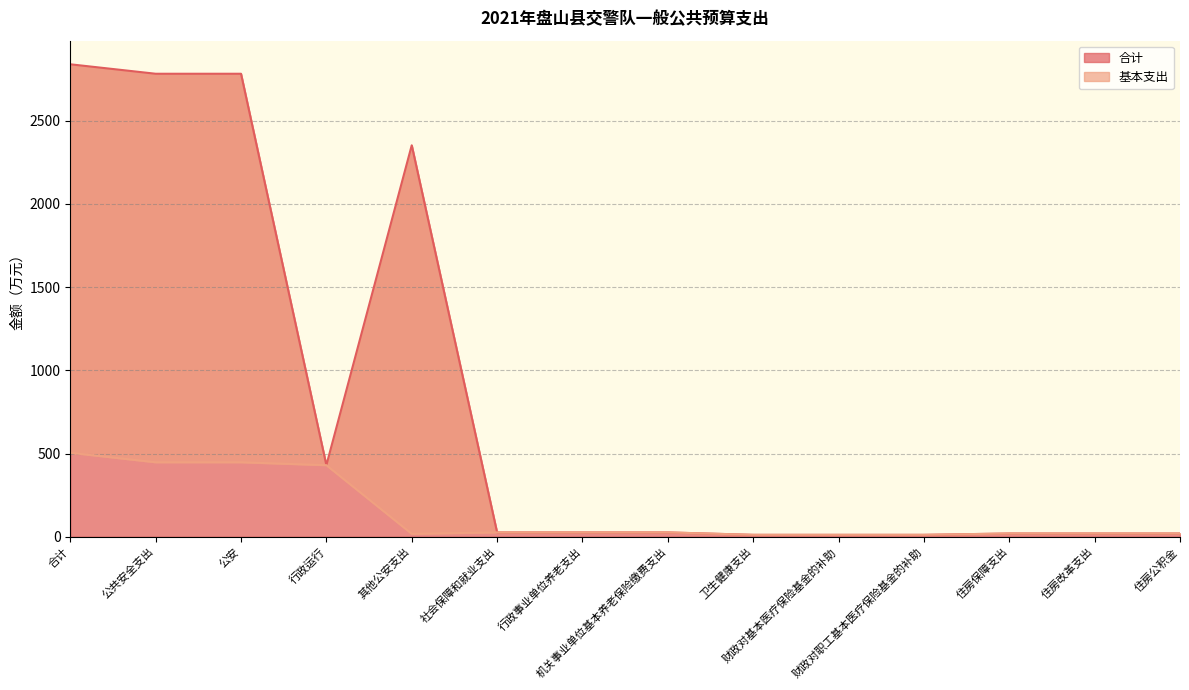

What is the difference between the 合计 values at 行政运行 and 住房公积金?

410.6